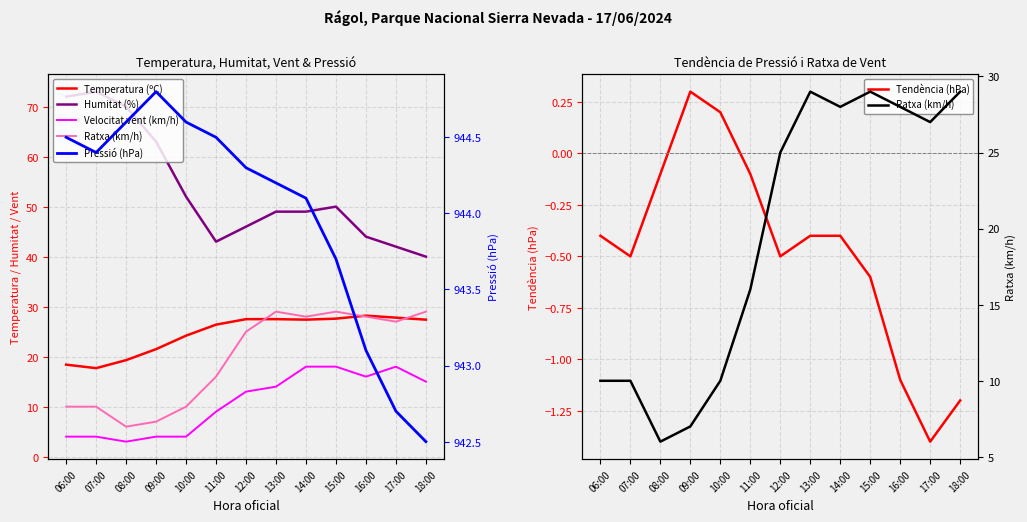

List the labels in order of Ratxa (km/h) value, largest first.

13:00, 15:00, 18:00, 14:00, 16:00, 17:00, 12:00, 11:00, 06:00, 07:00, 10:00, 09:00, 08:00